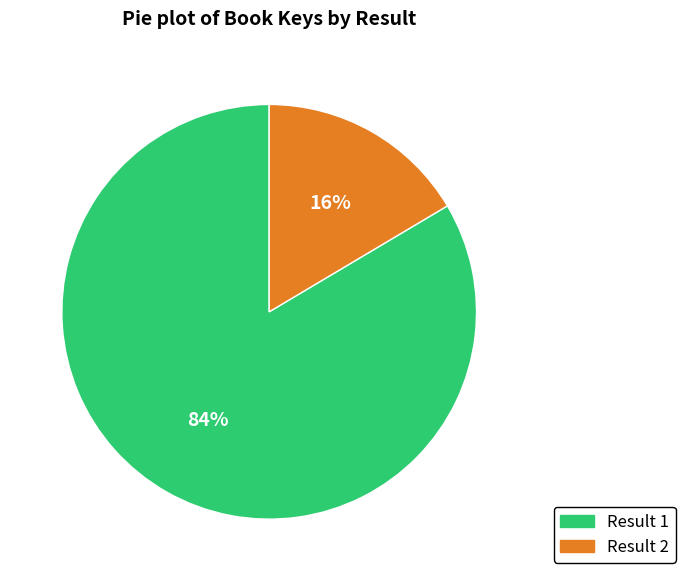

Which category has the biggest portion of the pie?

Result 1